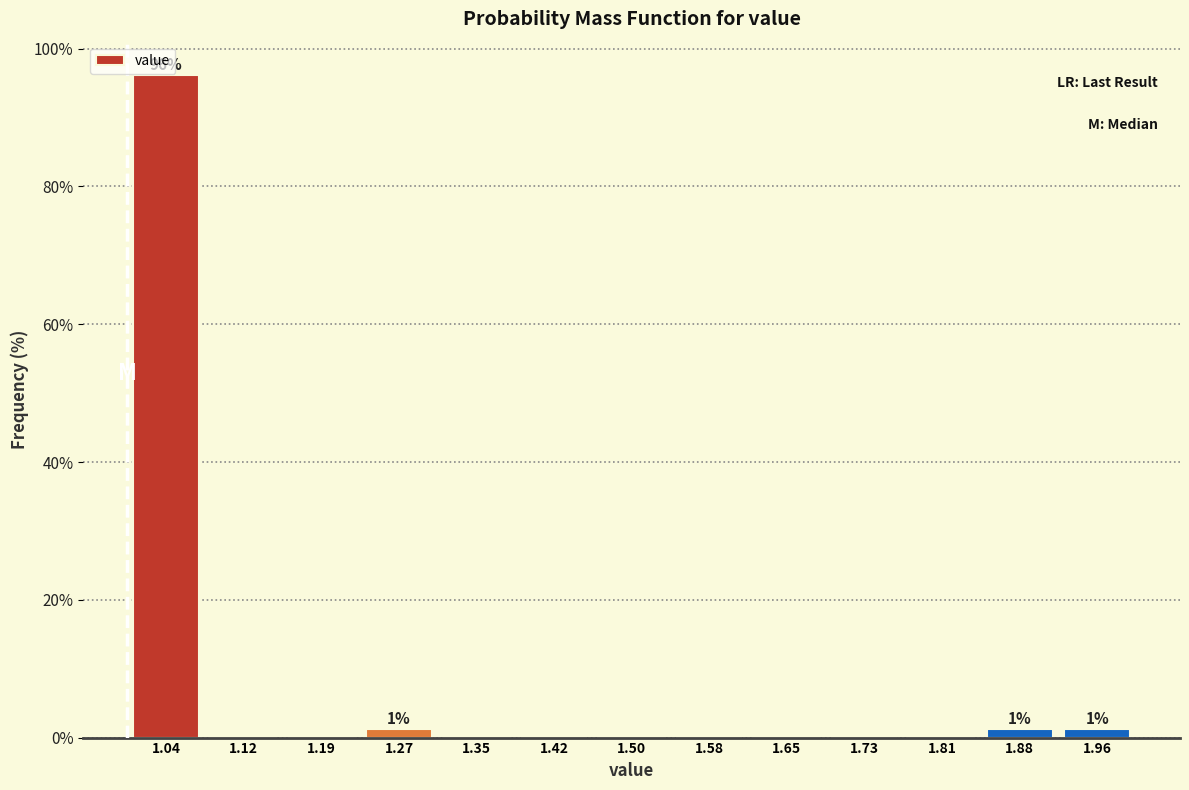

Over which range of the x-axis is the bar tallest?

1.00 to 1.08